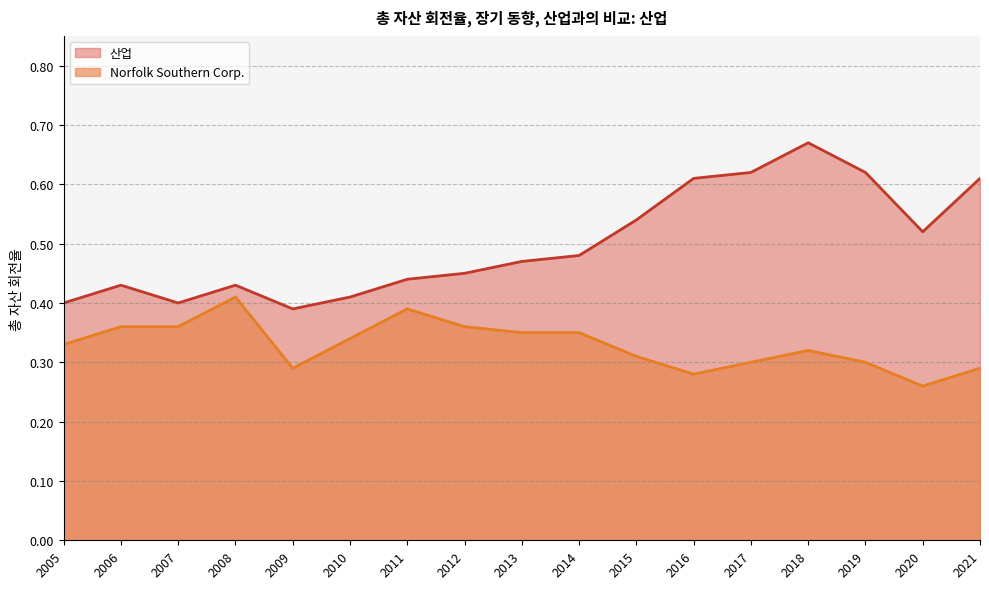

Reading left to right, extract all data points from this chart.

산업: 2021=0.6	2020=0.5	2019=0.6	2018=0.7	2017=0.6	2016=0.6	2015=0.5	2014=0.5	2013=0.5	2012=0.5	2011=0.4	2010=0.4	2009=0.4	2008=0.4	2007=0.4	2006=0.4	2005=0.4
Norfolk Southern Corp.: 2021=0.3	2020=0.3	2019=0.3	2018=0.3	2017=0.3	2016=0.3	2015=0.3	2014=0.3	2013=0.3	2012=0.4	2011=0.4	2010=0.3	2009=0.3	2008=0.4	2007=0.4	2006=0.4	2005=0.3